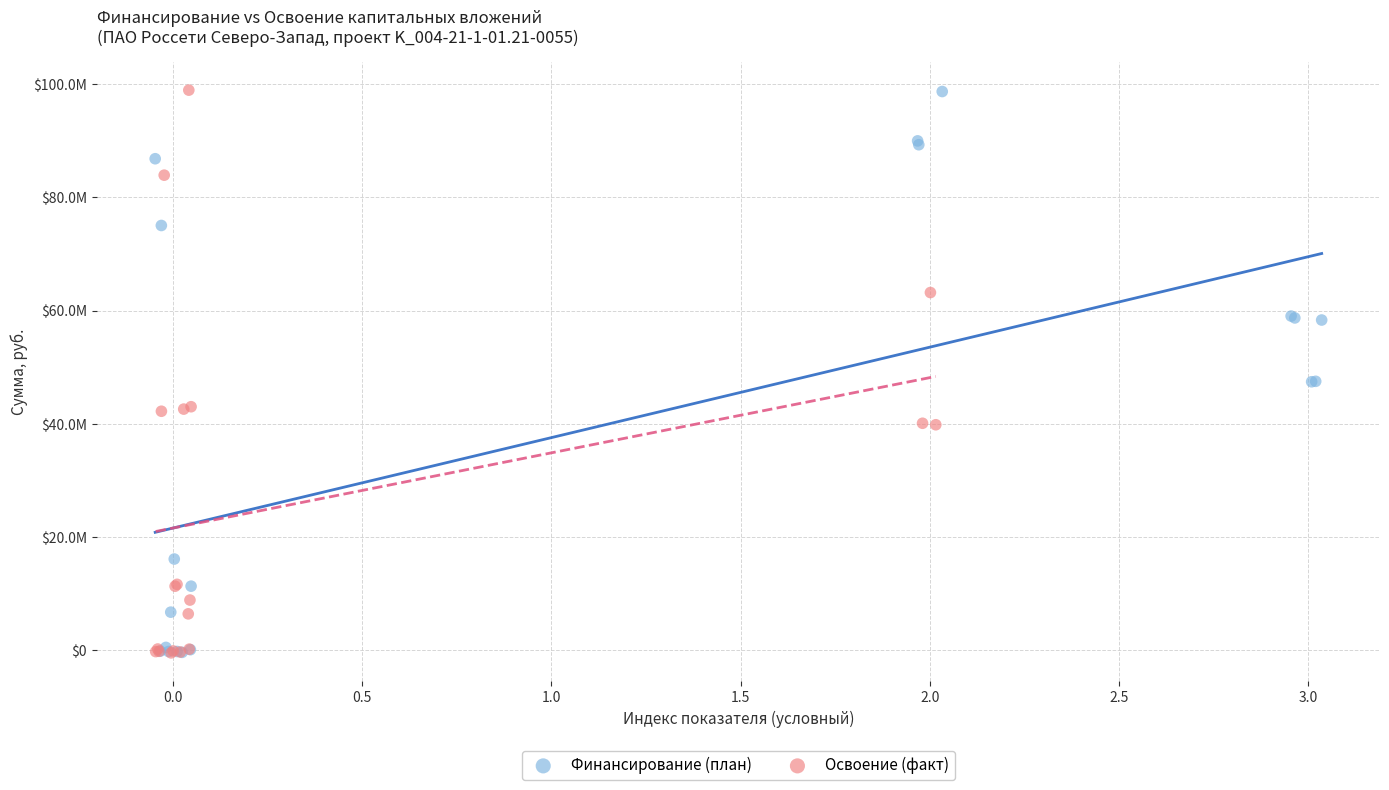

What are all the series names shown in the legend?

Финансирование (план), Освоение (факт)